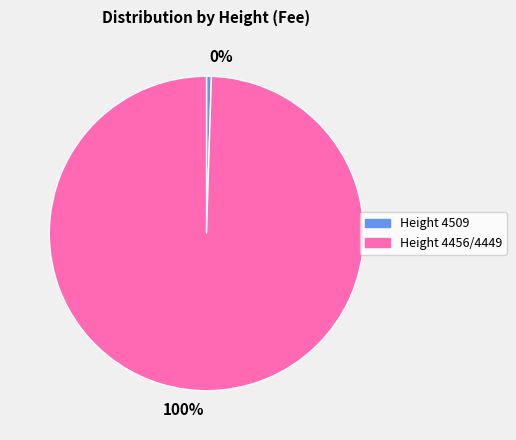

Rank the categories by value from highest to lowest.

100%, 0%